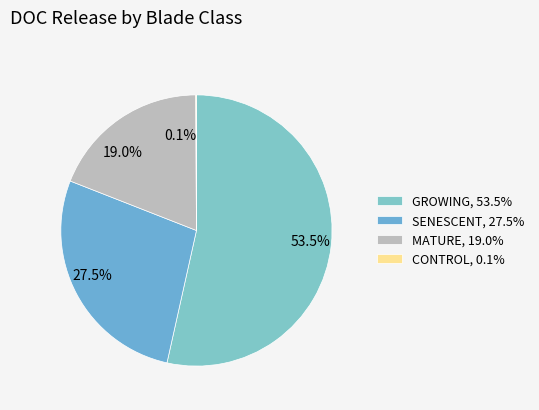

Is the sum of 27.5% and 19.0% greater than half?

No